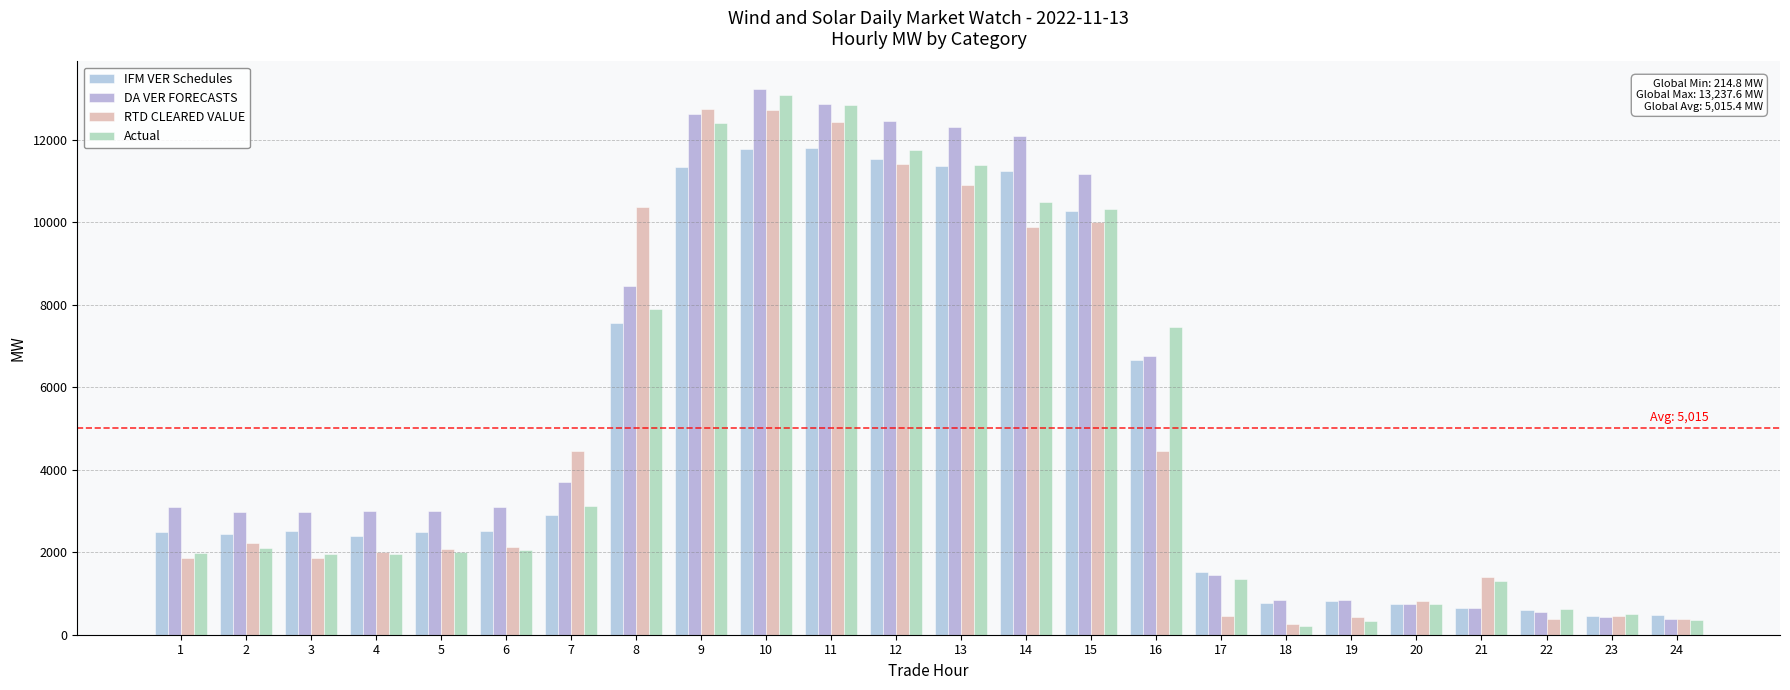

How many bars are there in total?

96